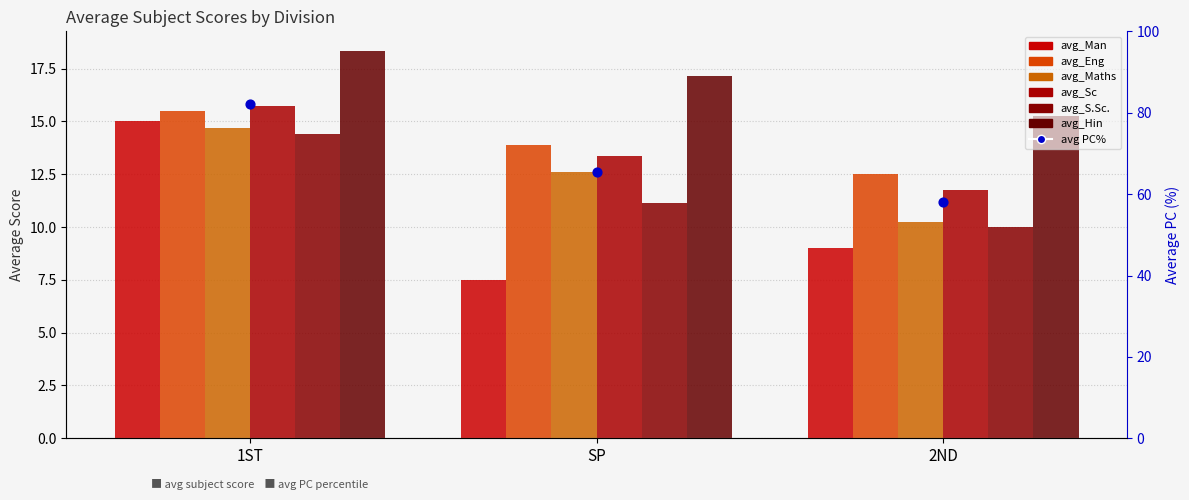

Which series has the widest spread of Y values?

avg_Man